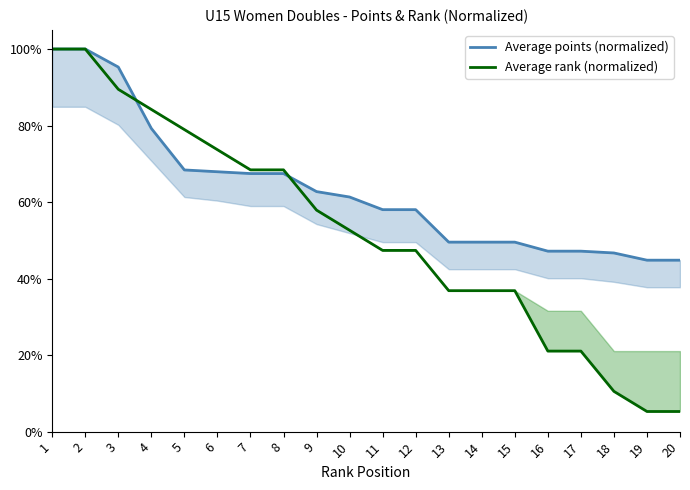

At 17, list the series in order from smallest to largest.

Average rank (normalized), Average points (normalized)